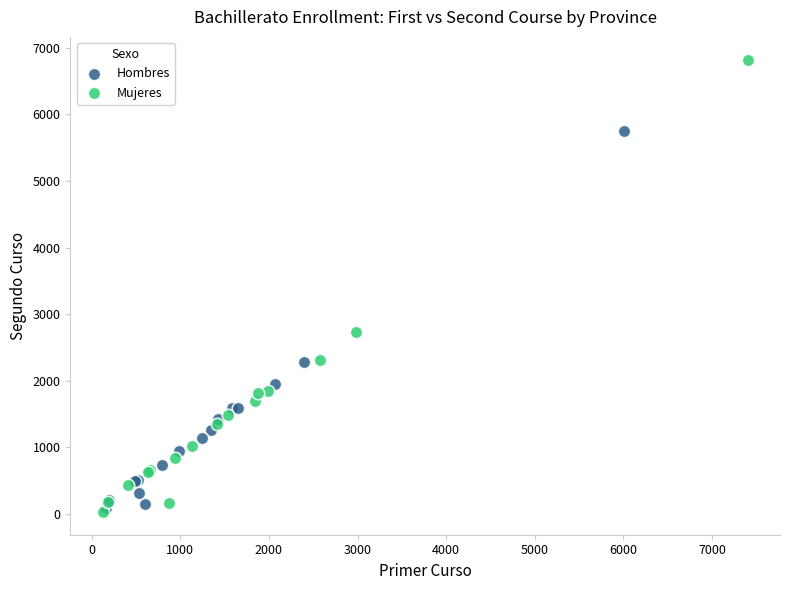

Which series reaches the maximum Y coordinate?

Mujeres